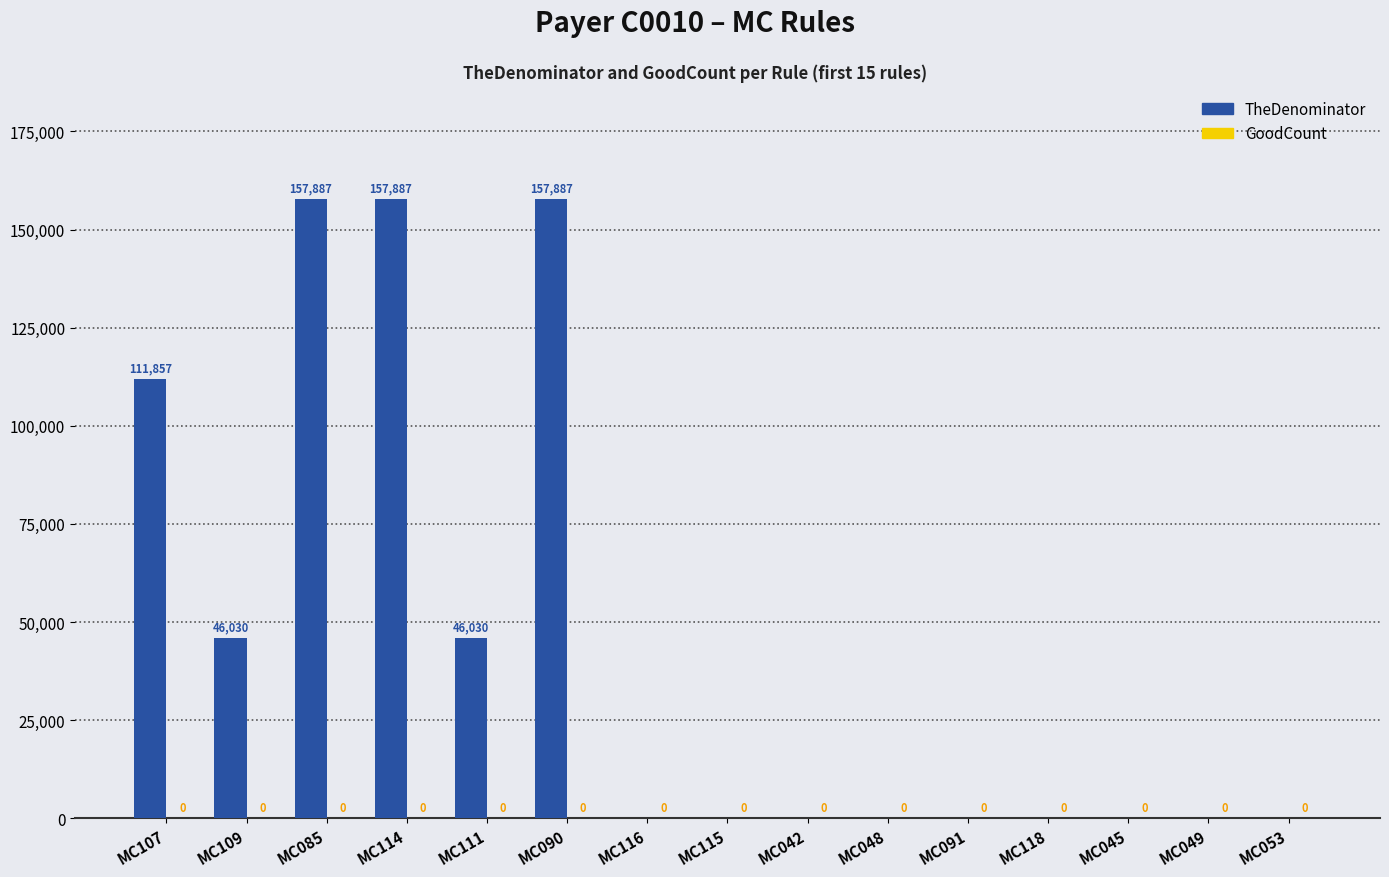

How many values are between 0 and 111857?

12